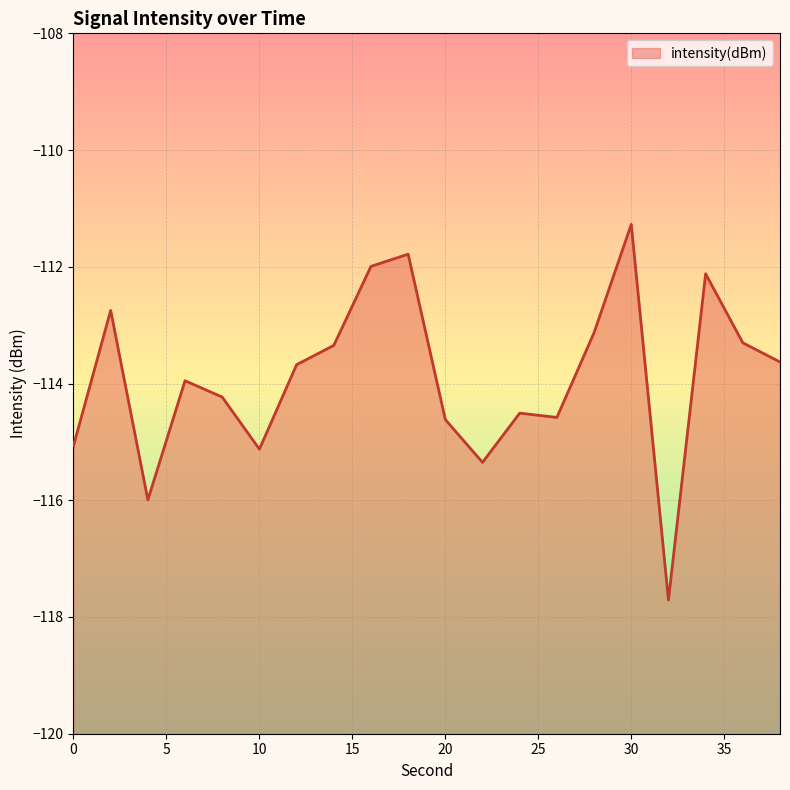

What is the sum of all values?

-2278.1